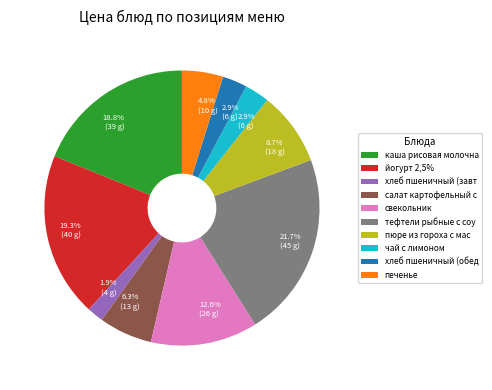

Which category has the smallest portion of the pie?

хлеб пшеничный (завт